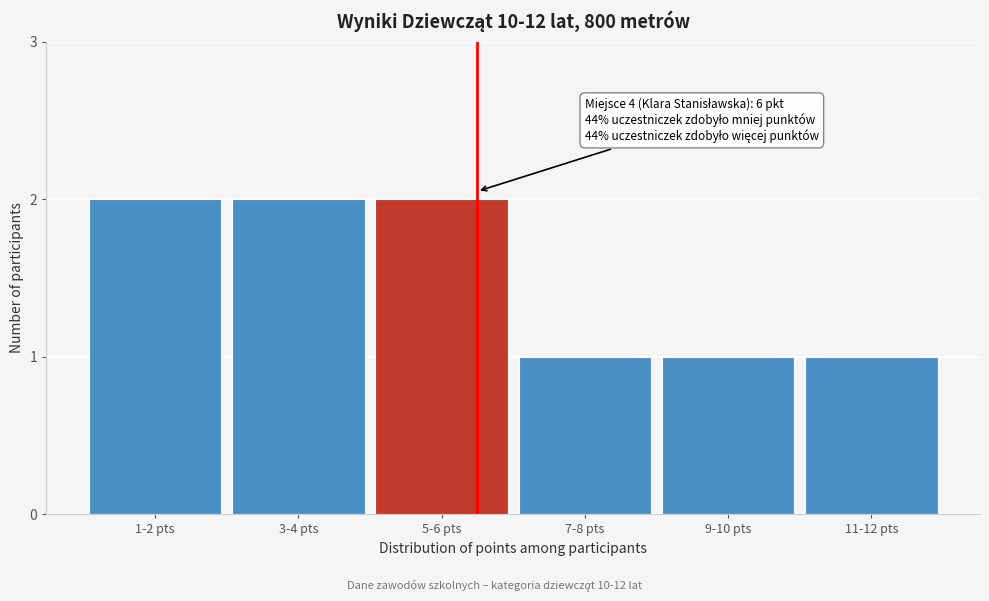

Reading right to left, transcribe all the data shown in this chart.

11-12 pts=1	9-10 pts=1	7-8 pts=1	5-6 pts=2	3-4 pts=2	1-2 pts=2